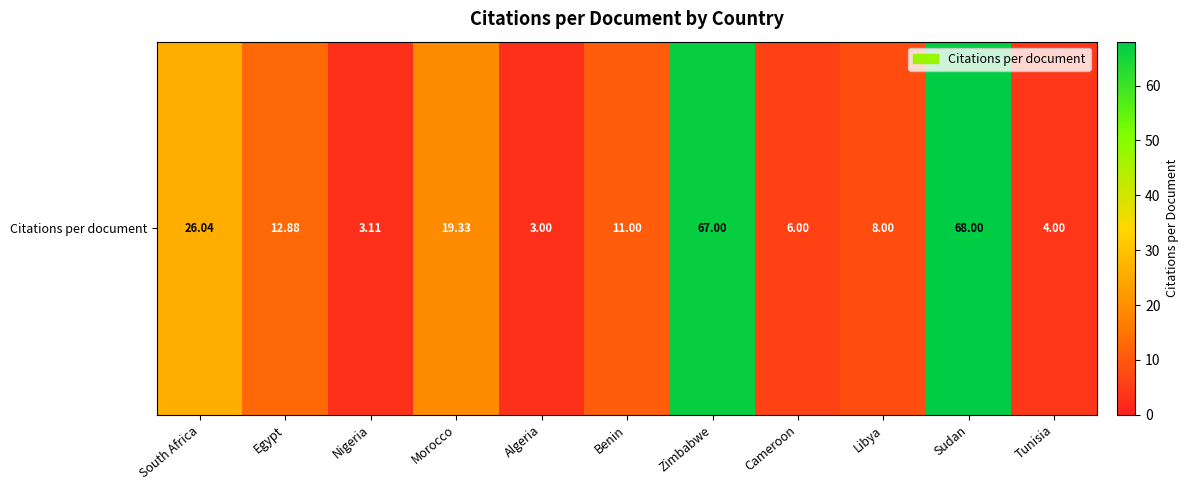

How many values are below 11?

5